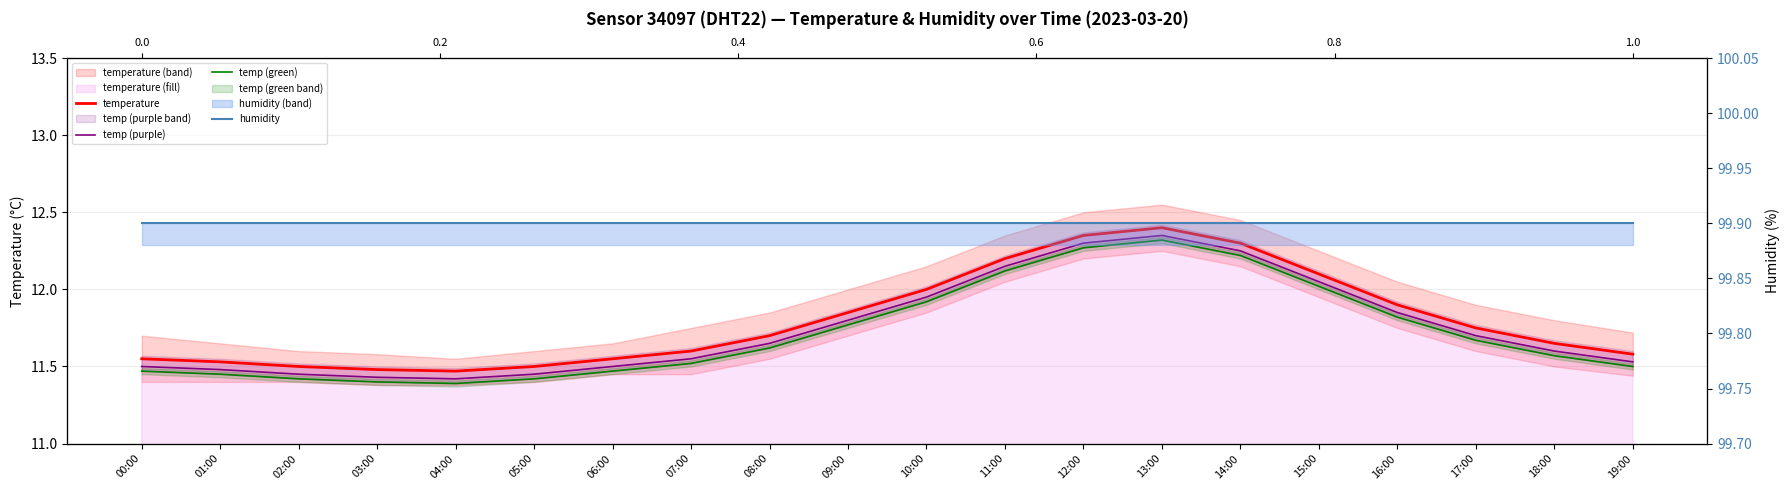

How many interior local valleys does the temp (green) series have?

1